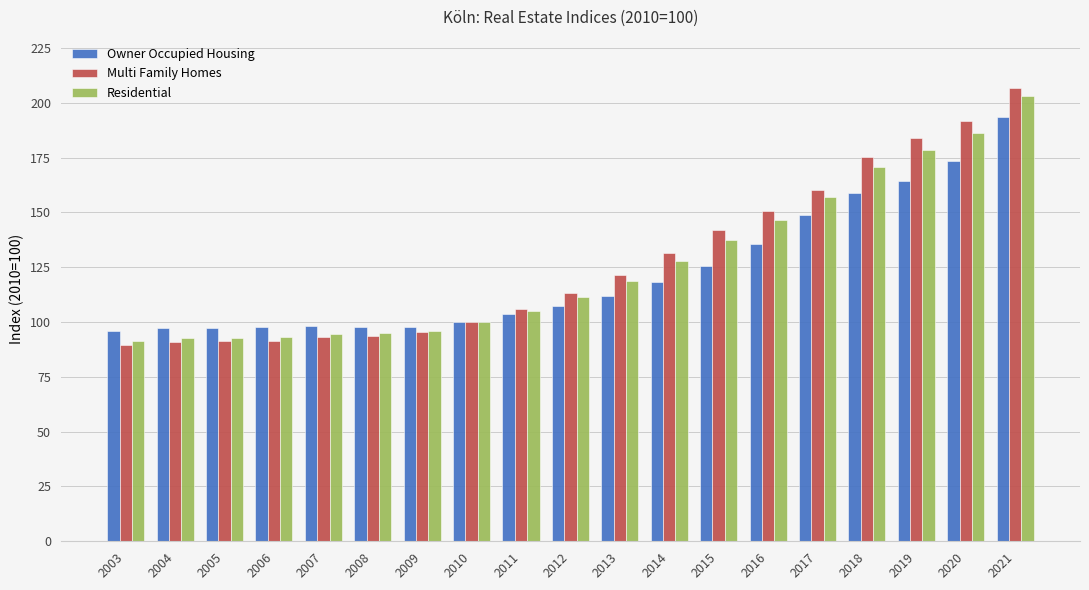

What is the total value across all series at 2008?

286.7